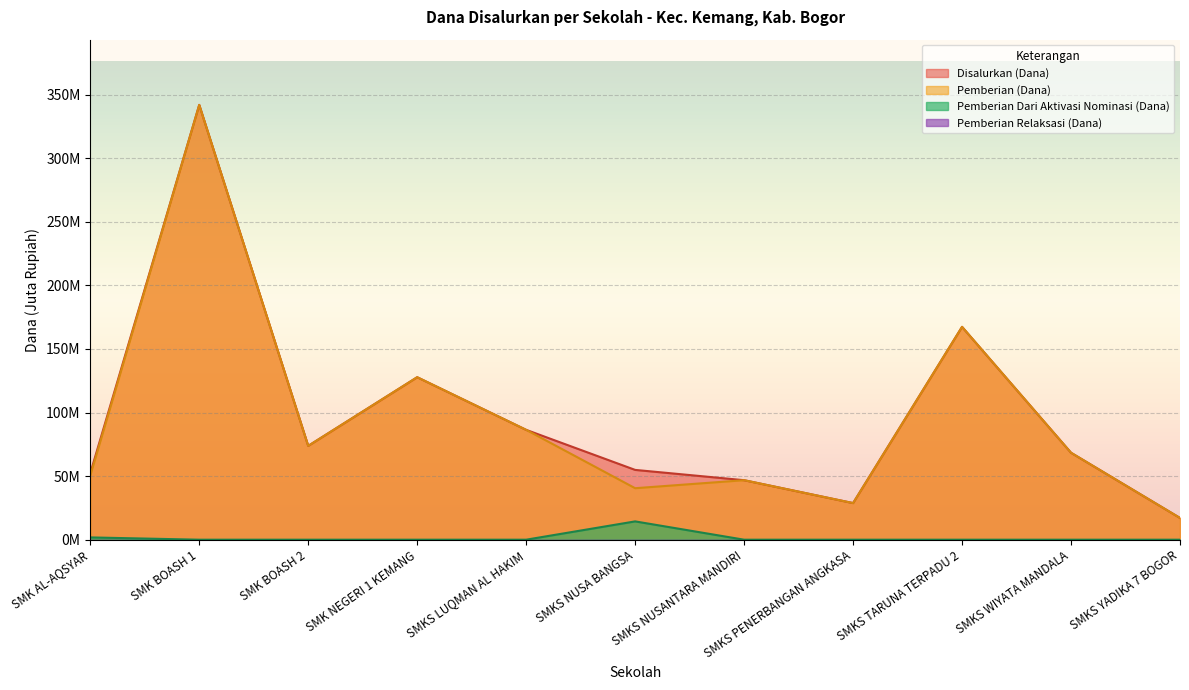

Does the chart display data point markers on the line(s)?

No